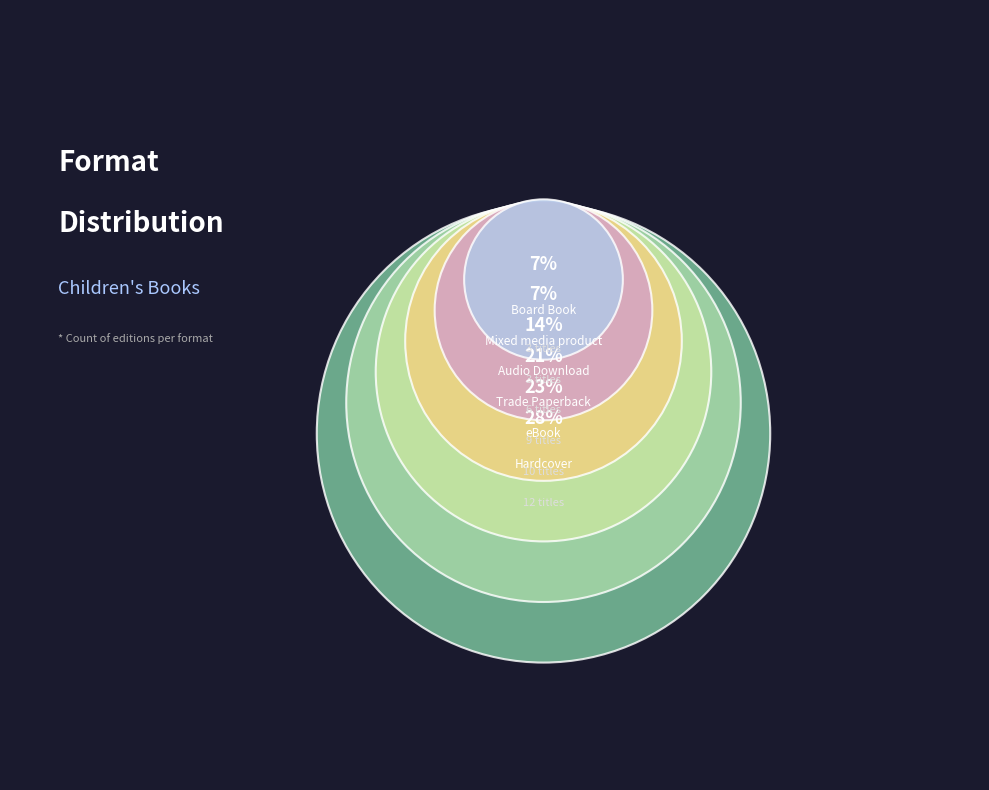

Approximately how many times larger is the value at Hardcover compared to Audio Download?

2.0